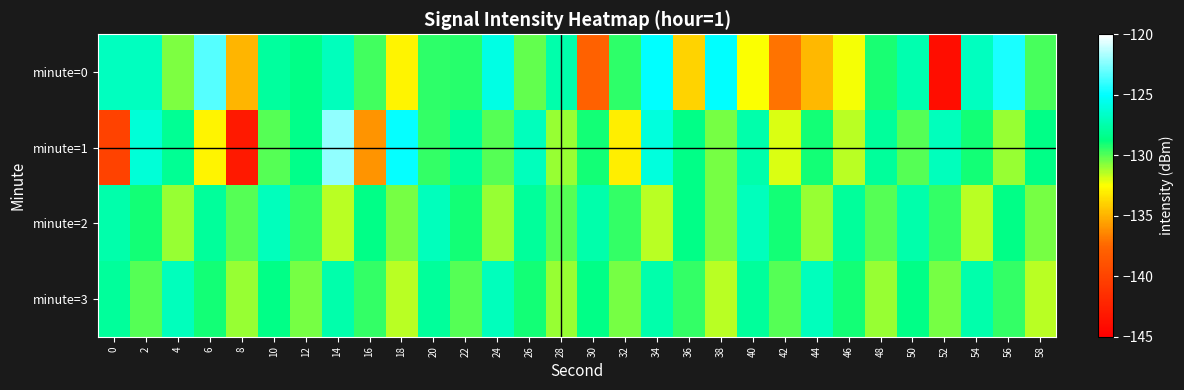

What is the total value across all series at 12?

-517.0